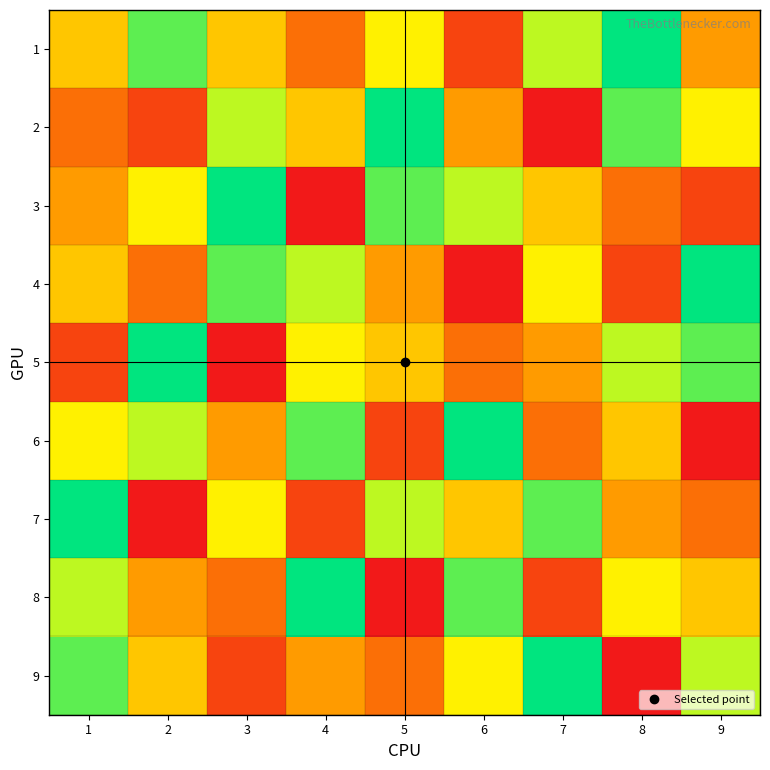

What is the total value across all series at 1?

49